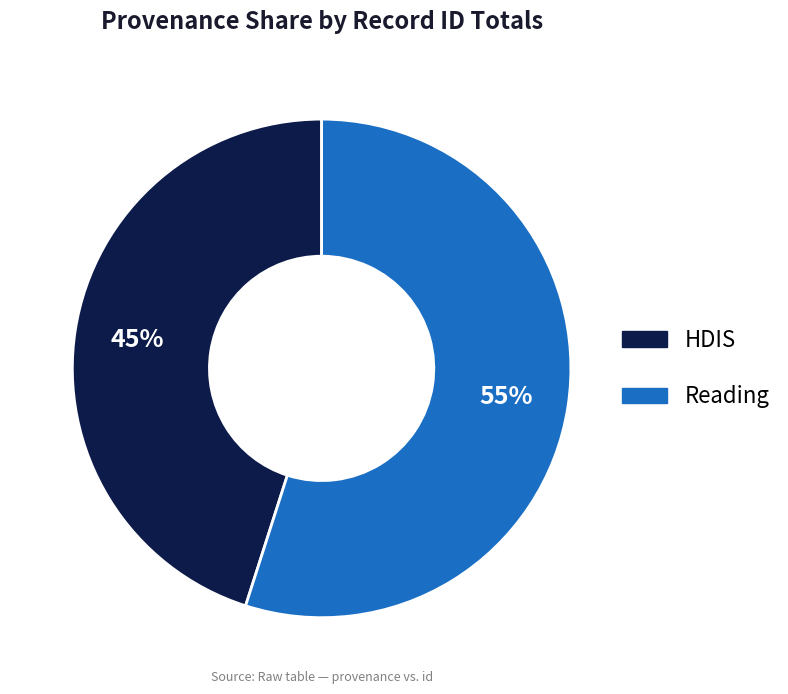

To the nearest percent, what is the average slice percentage?

50%